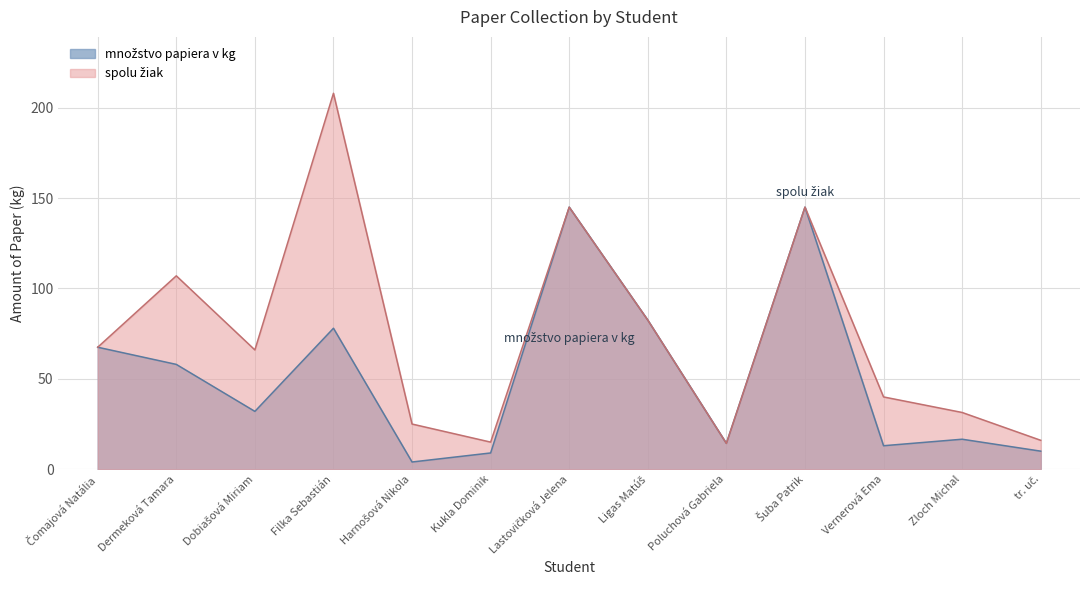

Reading left to right, list all the values displayed in this chart.

množstvo papiera v kg: 67.5	58.0	32.0	78.0	4.0	9.0	145.0	82.5	14.3	145.0	13.0	16.6	10.0
spolu žiak: 67.5	107.0	66.0	208.0	25.0	15.0	145.0	82.5	14.3	145.0	40.0	31.4	16.0